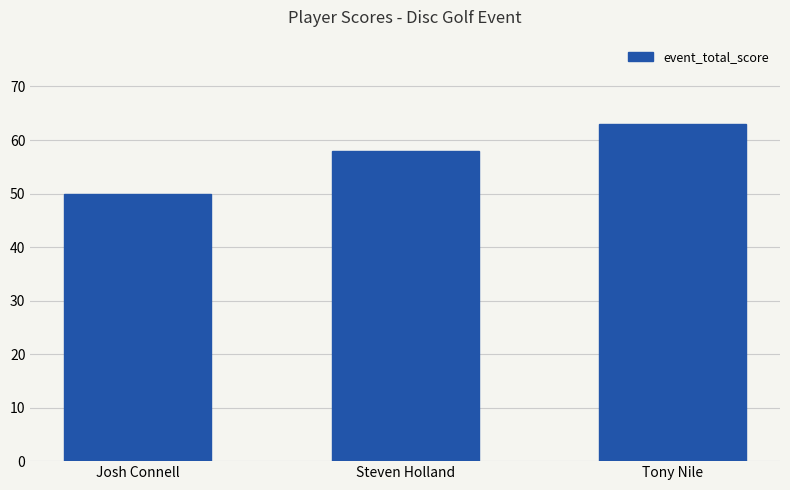

Does the chart contain any negative values?

No